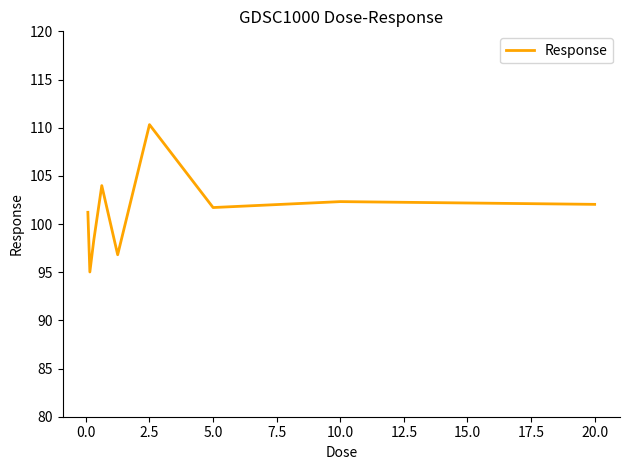

What is the difference between the maximum and second lowest values?

13.5